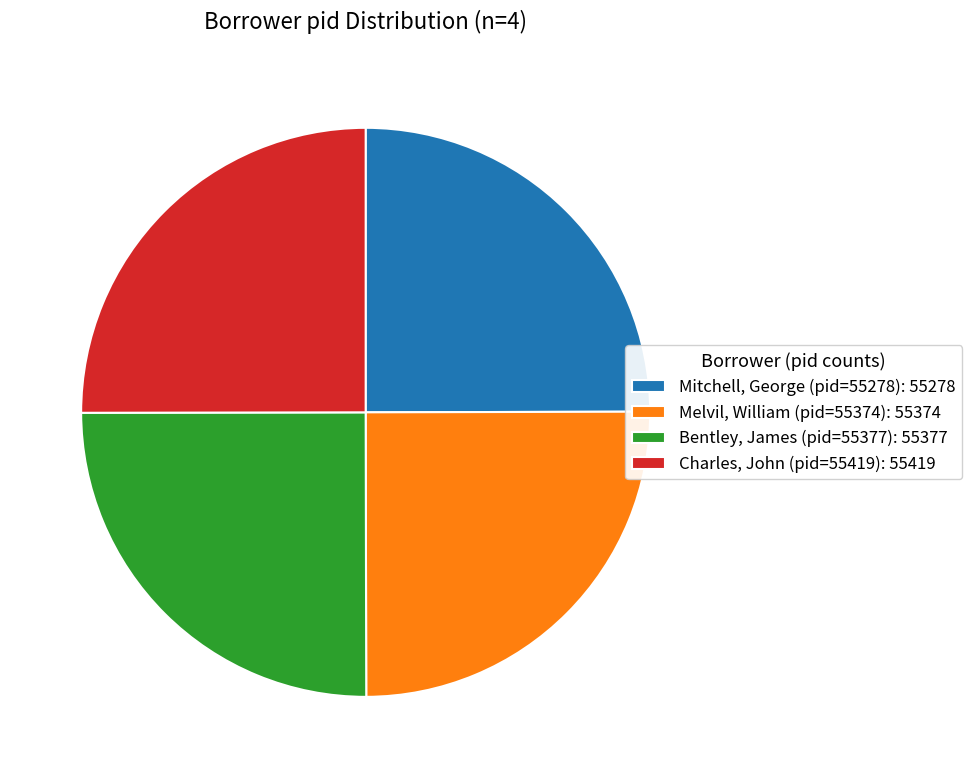

Count the number of slices in the pie.

4